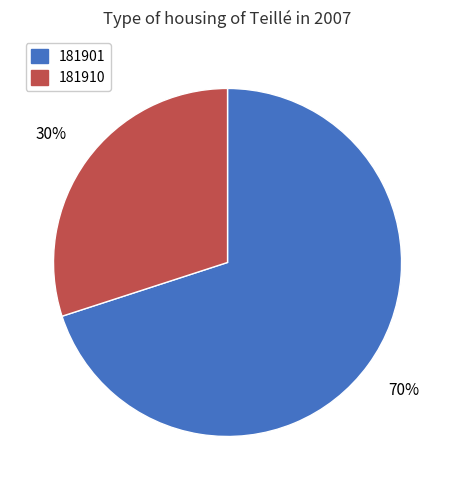

To the nearest percent, what portion does 181910 represent?

30%